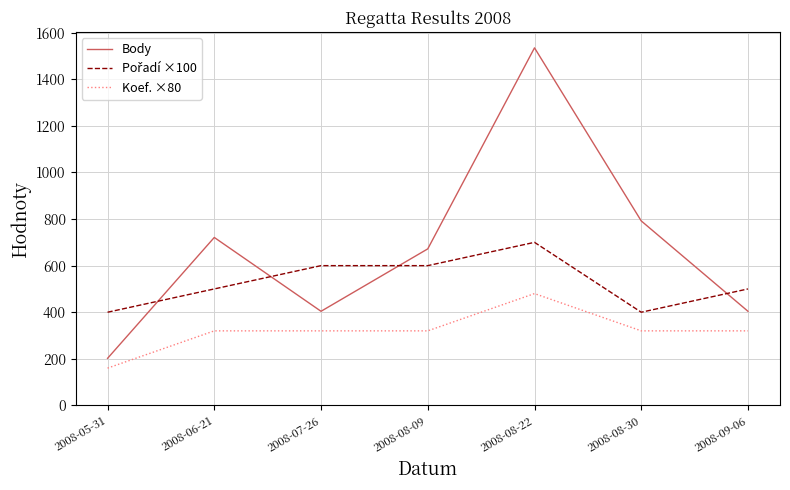

Where is Body nearest to the value 868?

2008-08-30